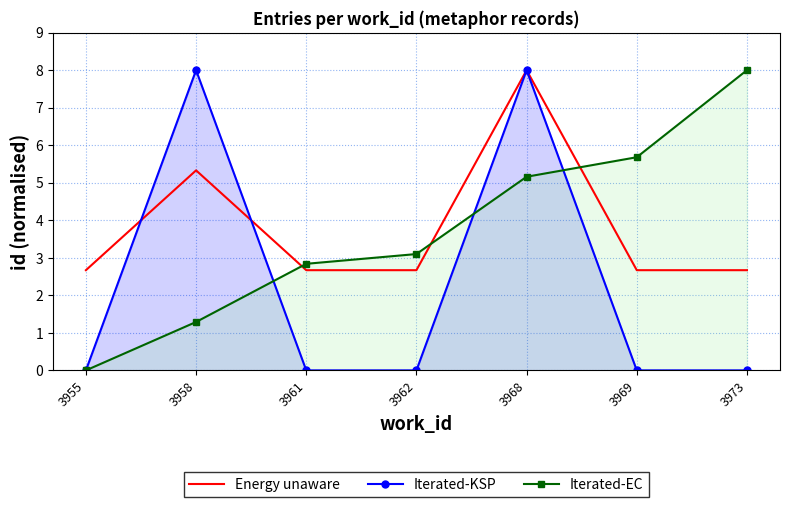

How many lines are shown in the chart?

3